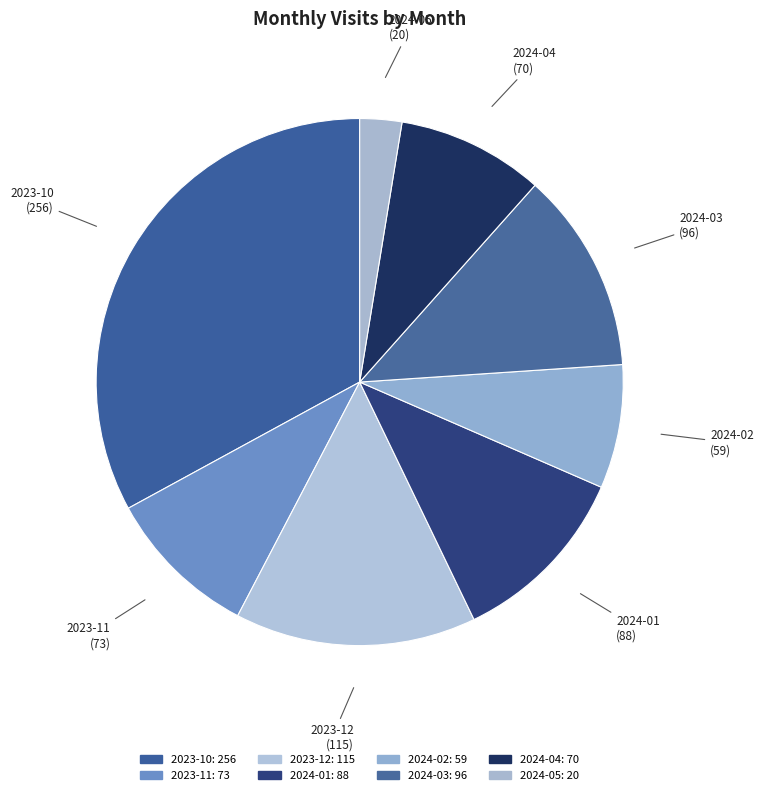

How many slices are in this pie chart?

8